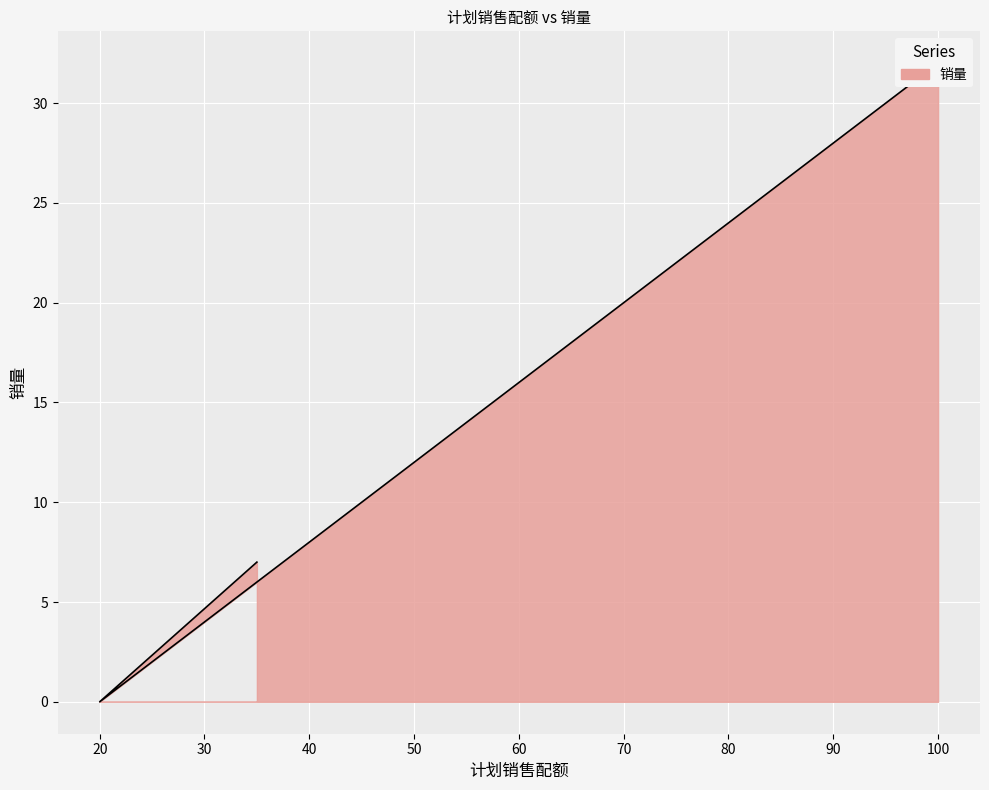

Where does the data first go above 7?

100